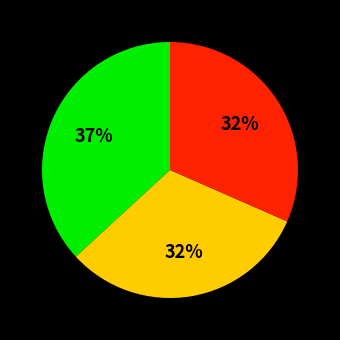

Is there any slice that represents more than half of the pie?

No